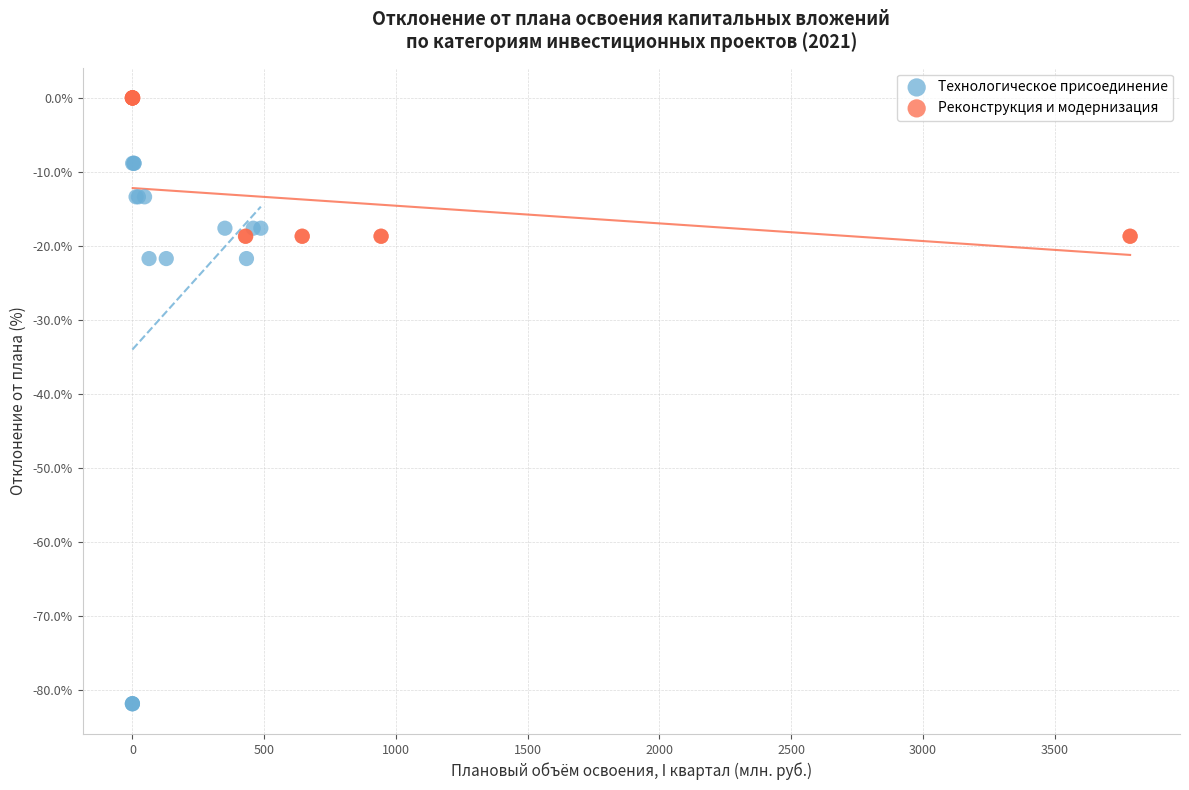

What are all the series names shown in the legend?

Технологическое присоединение, Реконструкция и модернизация